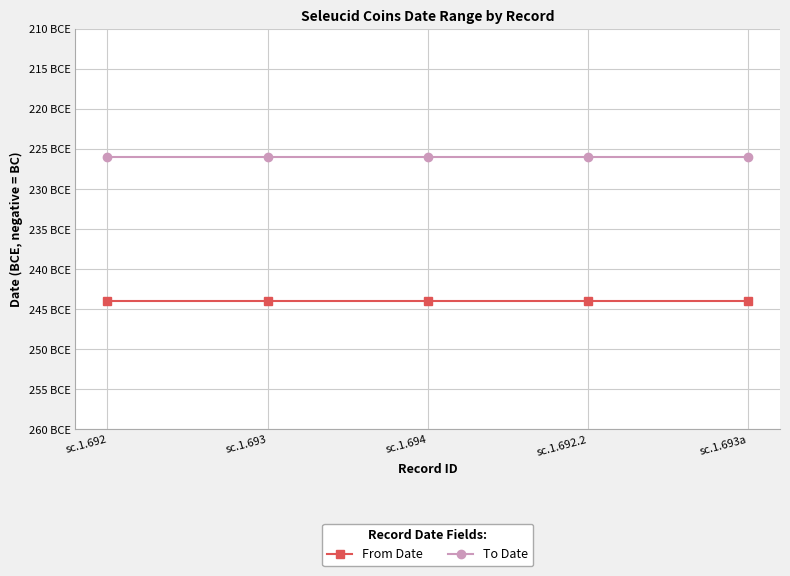

Which series has the widest spread of values?

From Date